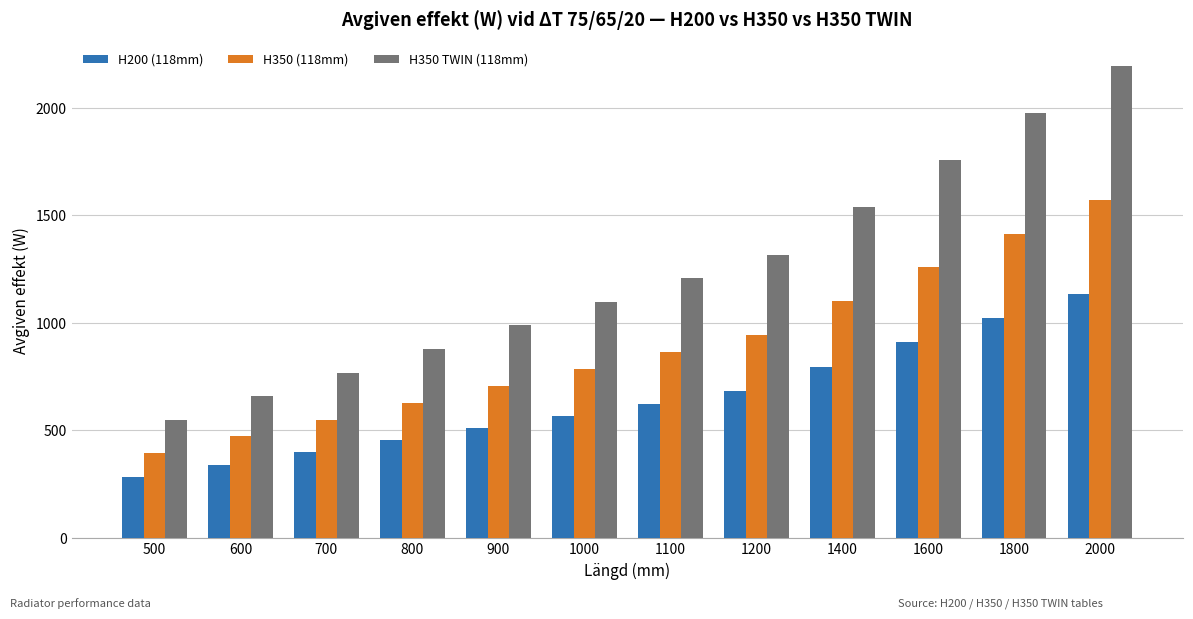

Rank the series by their maximum value, from lowest to highest.

H200 (118mm), H350 (118mm), H350 TWIN (118mm)